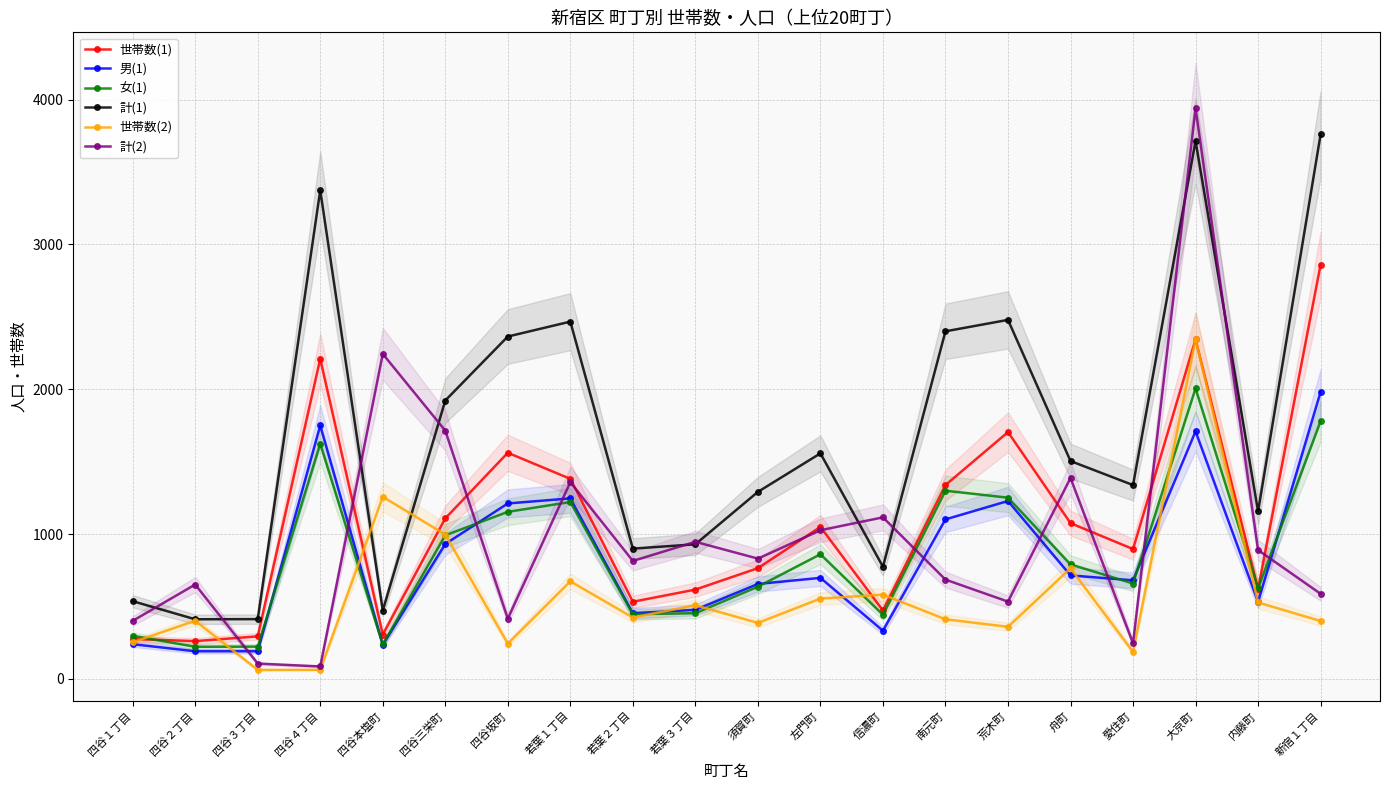

What is the smallest value displayed?

61